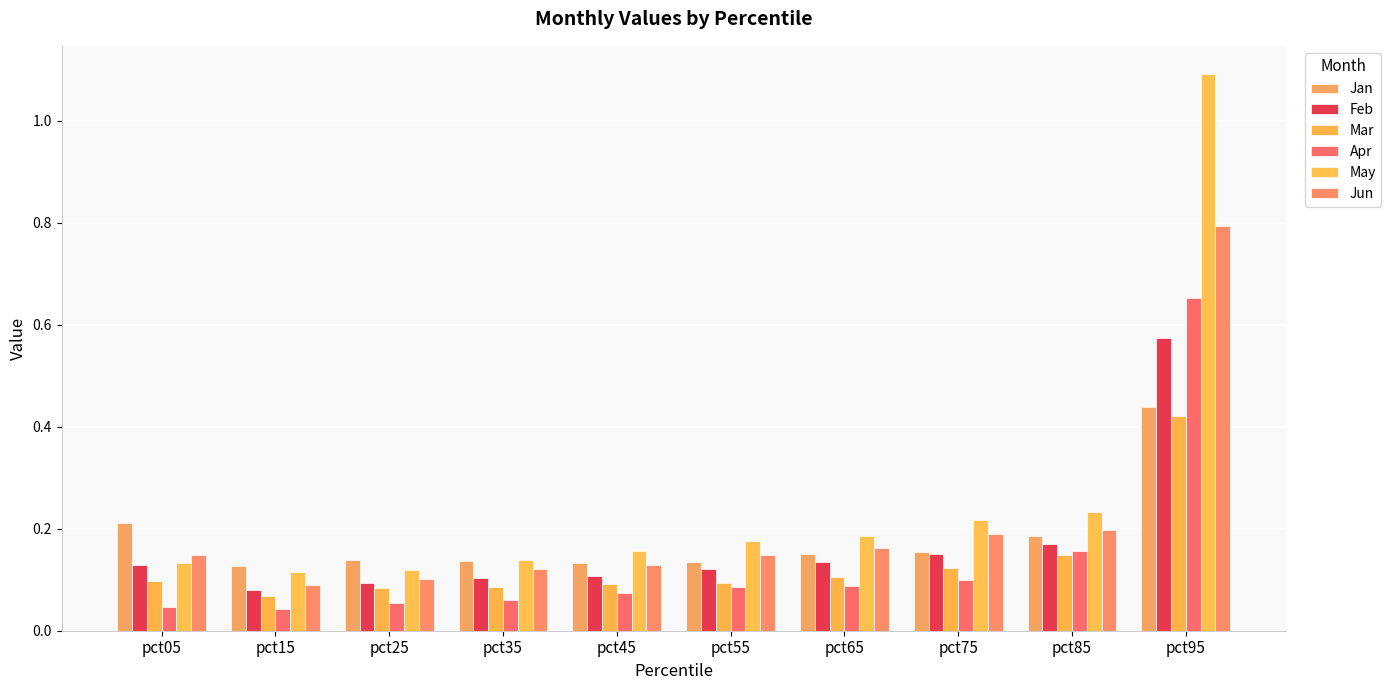

What is the value of the Apr bar at the 4th from the left?

0.1